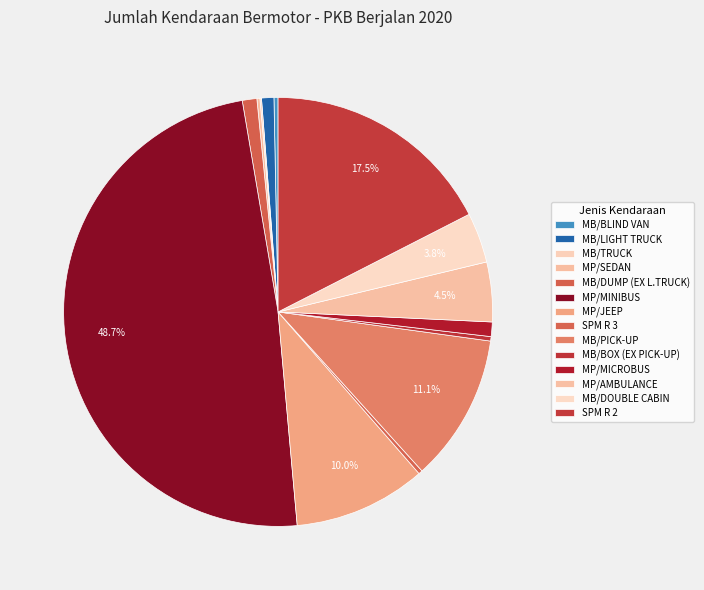

What is the change in value from MB/LIGHT TRUCK to MB/PICK-UP?

+21639111